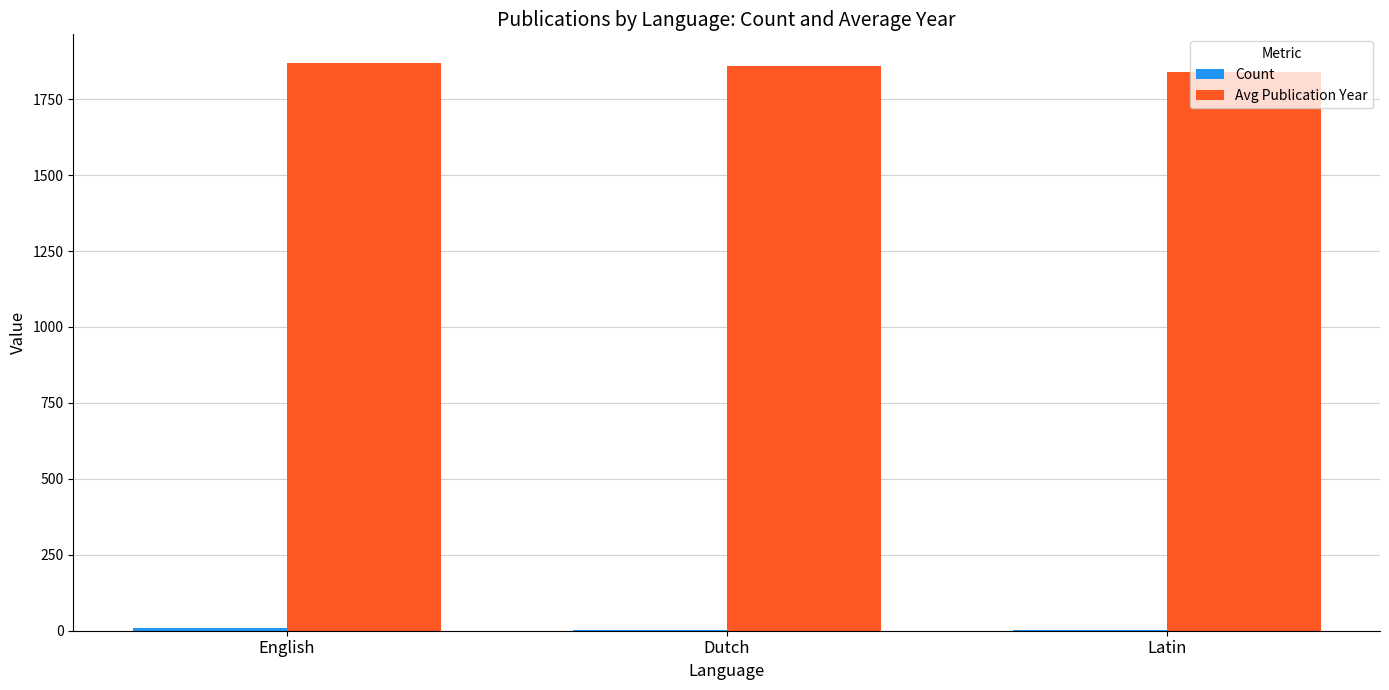

Where is Avg Publication Year nearest to the value 1855?

Dutch